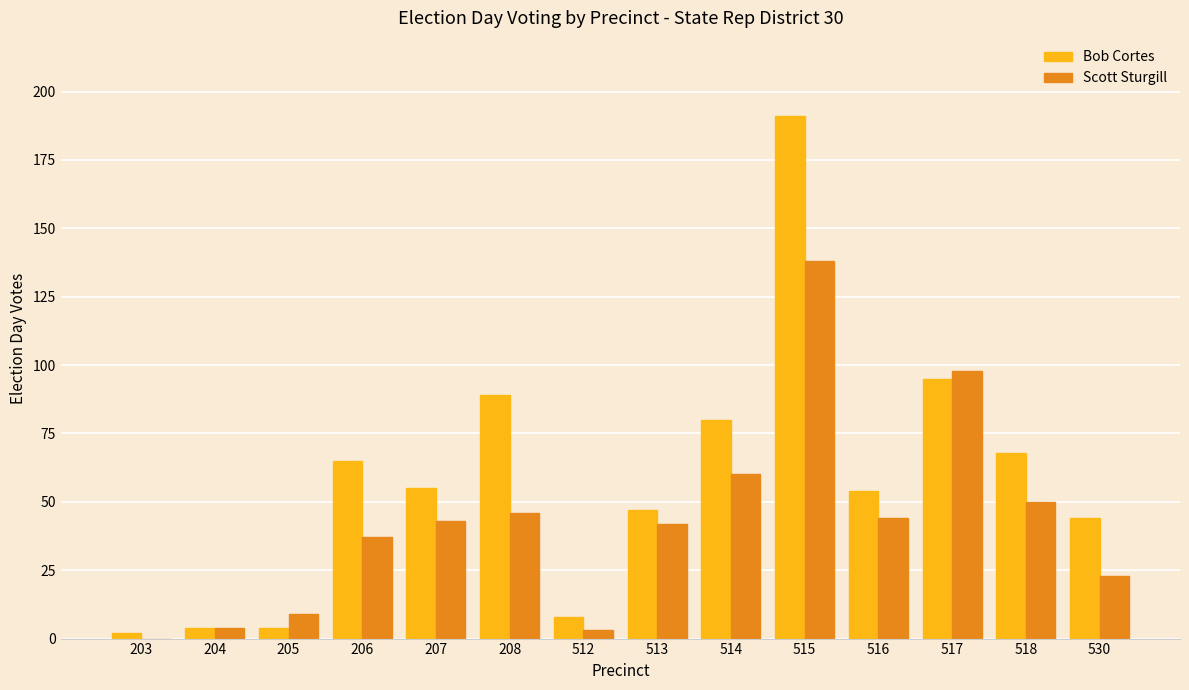

At which label is Scott Sturgill closest to 69?

514